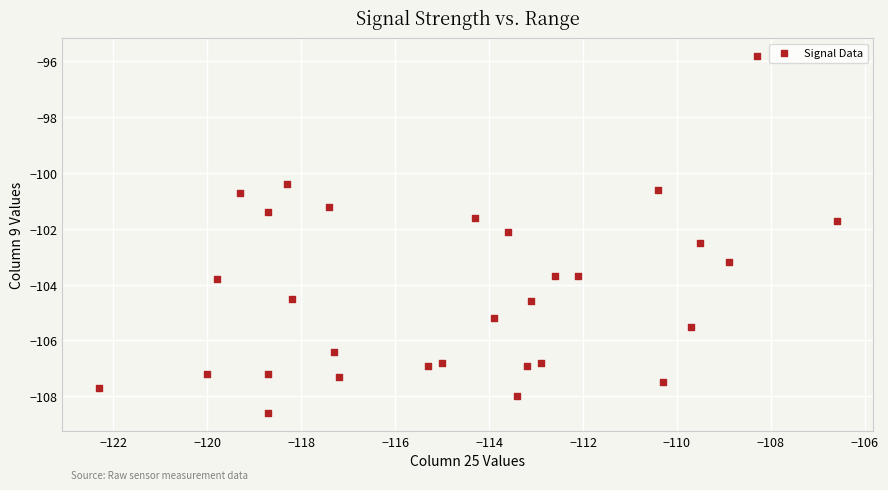

What is the range of Y values (max minus min)?

12.8